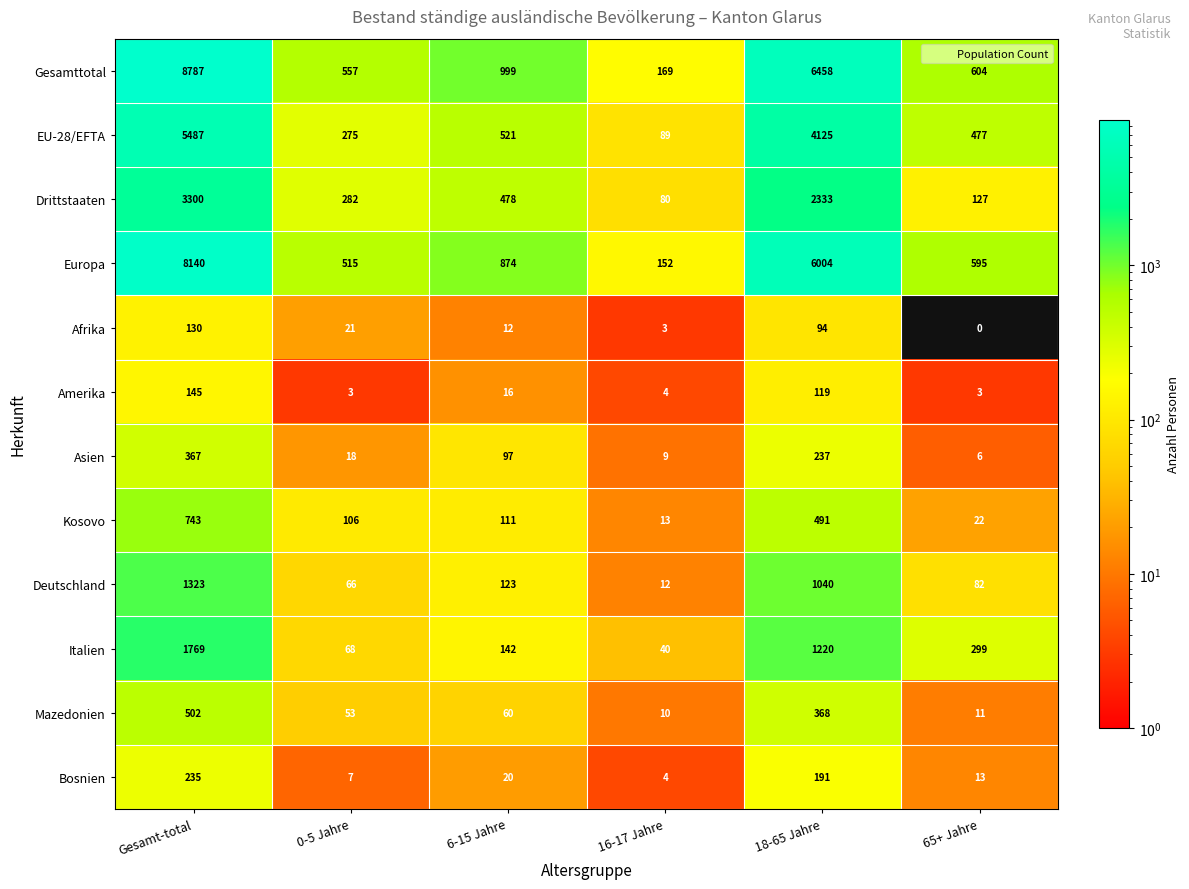

At which label does Italien first exceed 299?

Gesamt-total